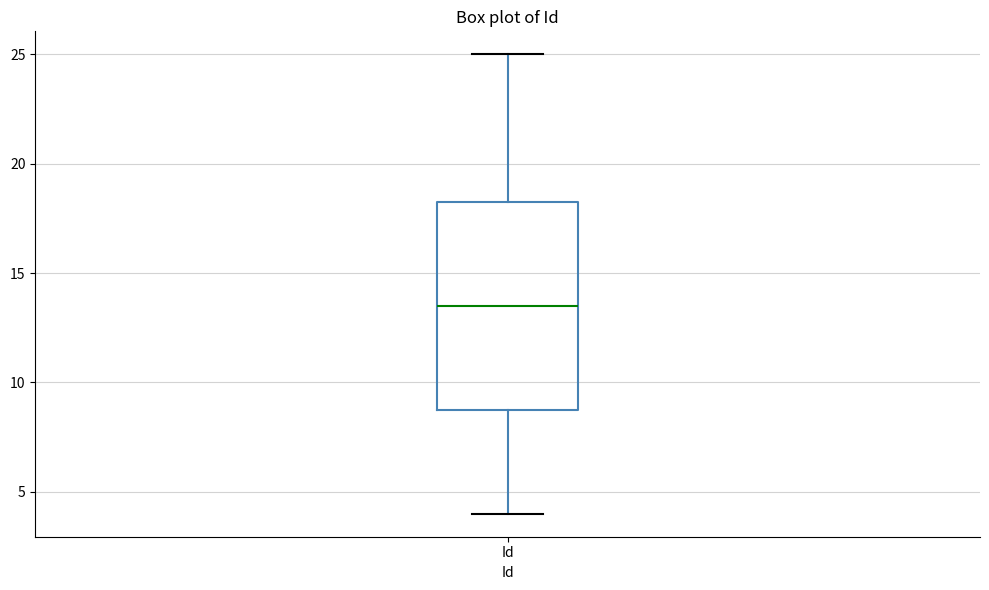

Transcribe this box plot: give where the median line is, the range the box spans, and where the two whiskers end, as read against the y-axis. The values are not printed on the chart, so give them approximately, as read against the axis.

median 13.5, box 9.0 to 18.5, whiskers 4.0 to 25.0